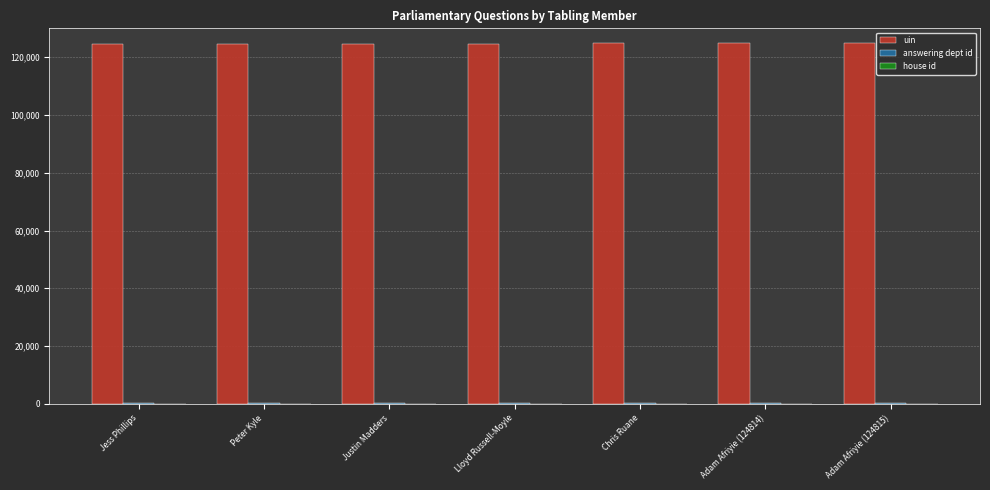

The value of uin at Lloyd Russell-Moyle is 187406. True or false?

False